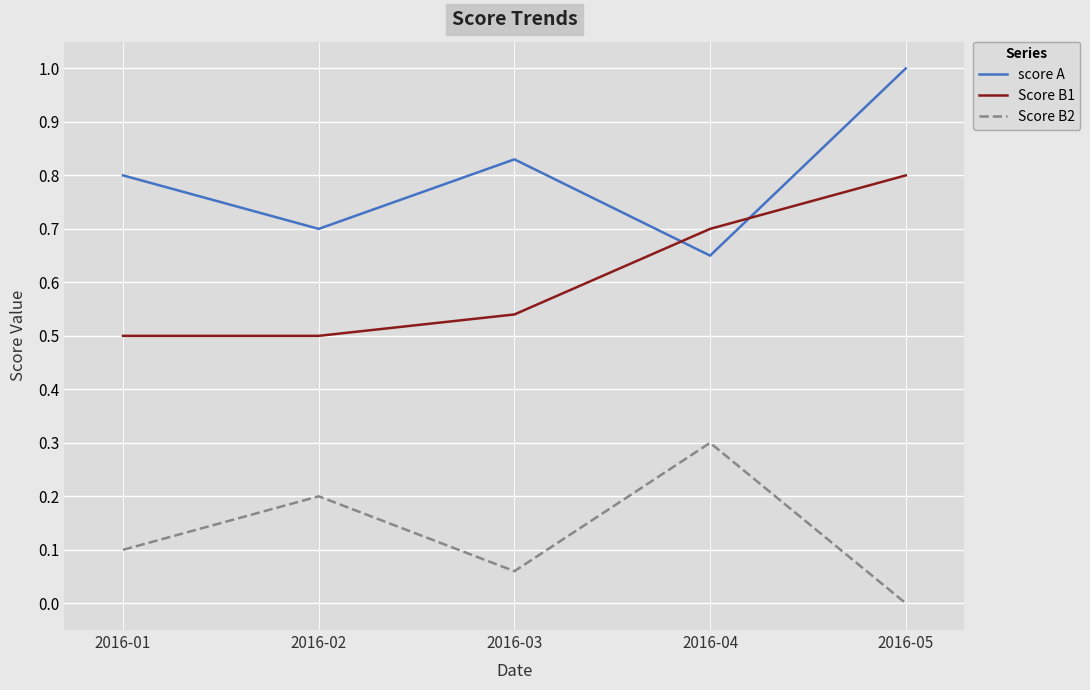

True or false: score A has a value of 0.4 at 2016-04.

False